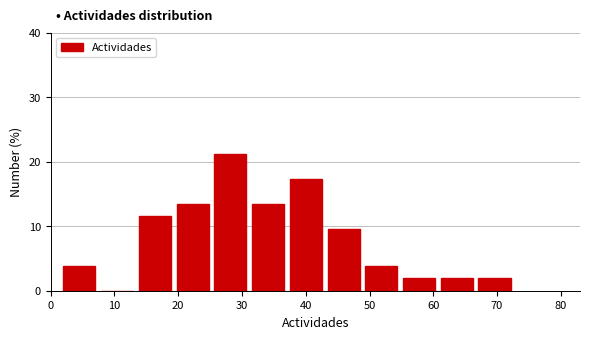

Reading left to right, transcribe this chart: for each bar, give the range it covers on the x-axis and its height. Neither the bar edges nor the heights are printed on the chart, so give them approximately, as read against the axes.

2 to 8: 4
8 to 14: 0
14 to 20: 12
20 to 26: 13
26 to 32: 21
32 to 38: 13
38 to 43: 17
43 to 49: 10
49 to 55: 4
55 to 61: 2
61 to 67: 2
67 to 73: 2